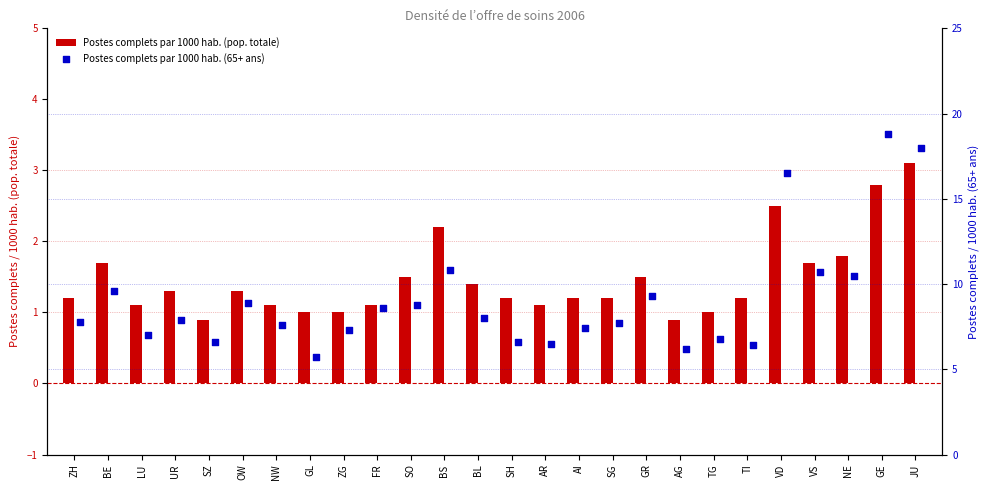

What are all the series names shown in the legend?

Postes complets par 1000 hab. (pop. totale), Postes complets par 1000 hab. (65+ ans)